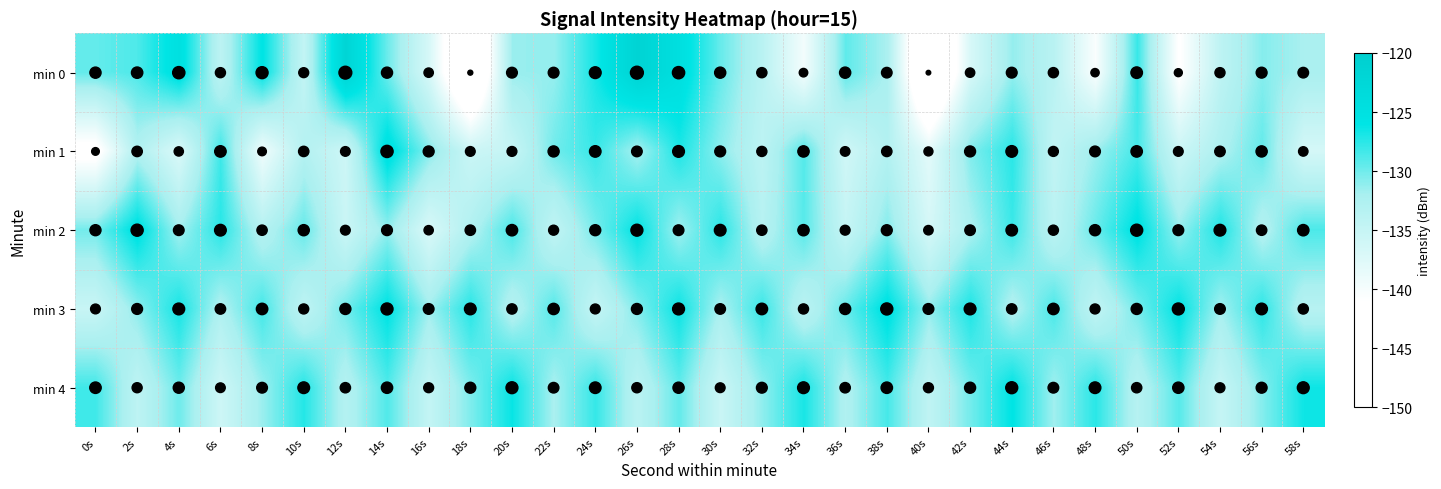

What is the total value across all series at 48s?

-663.5